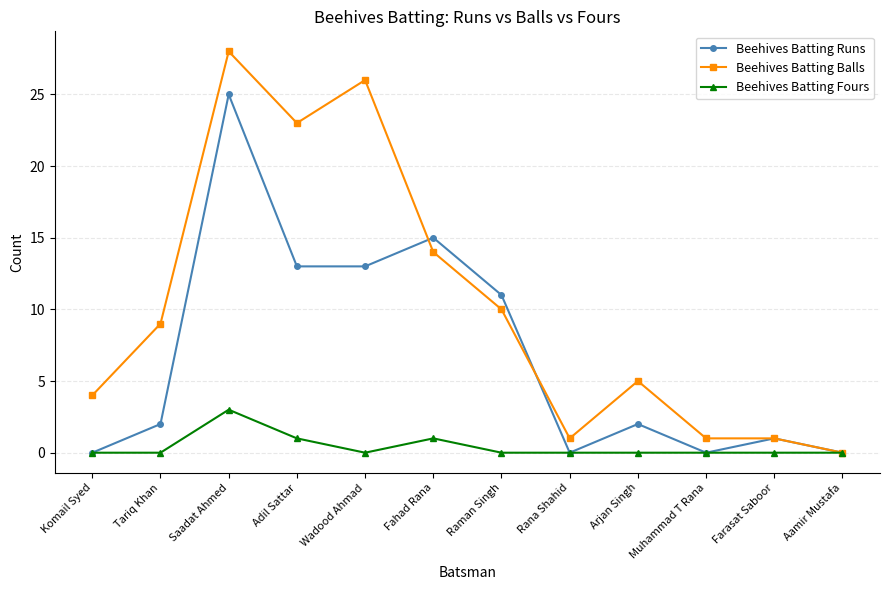

Rank the series at Wadood Ahmad from highest to lowest value.

Beehives Batting Balls, Beehives Batting Runs, Beehives Batting Fours